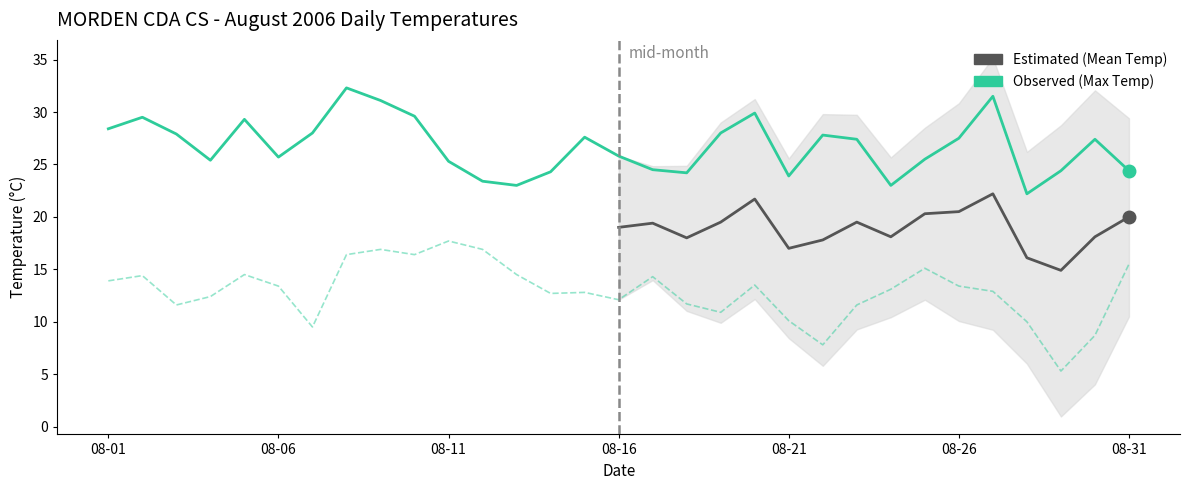

At which category does the chart reach its peak across all series?

08-08